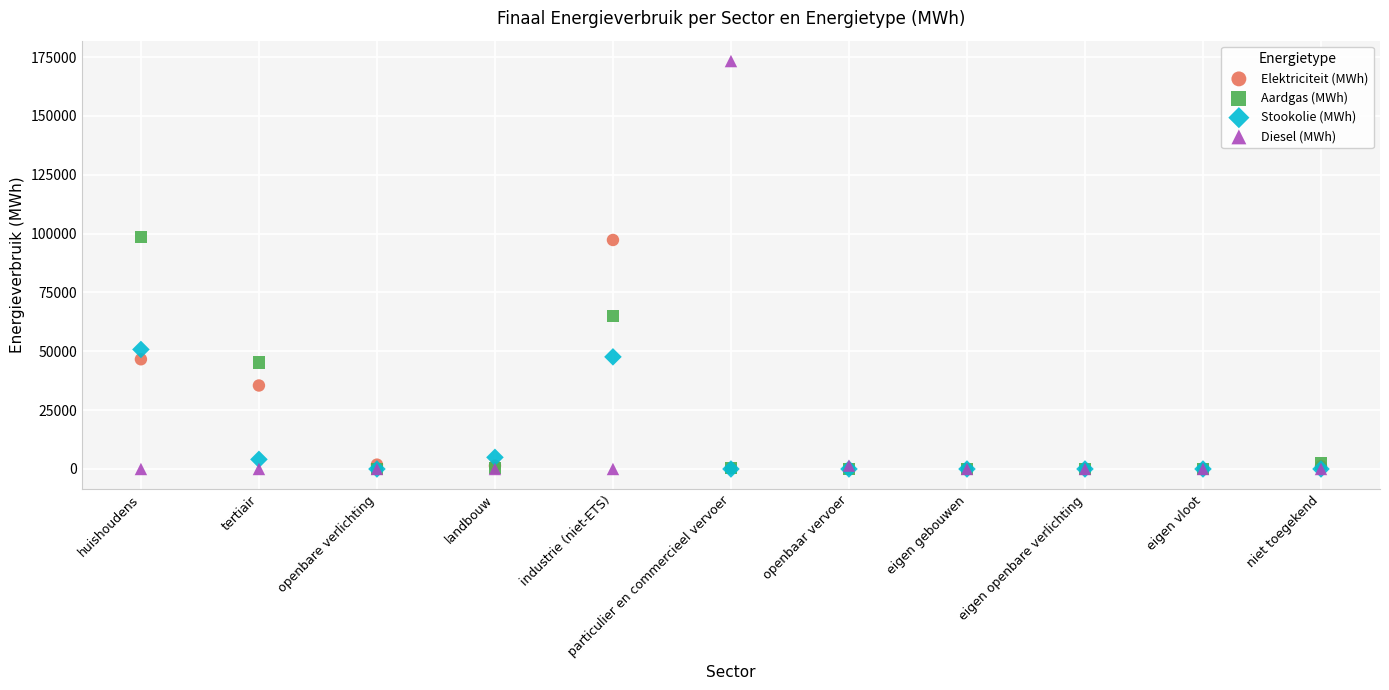

What are all the series names shown in the legend?

Elektriciteit (MWh), Aardgas (MWh), Stookolie (MWh), Diesel (MWh)